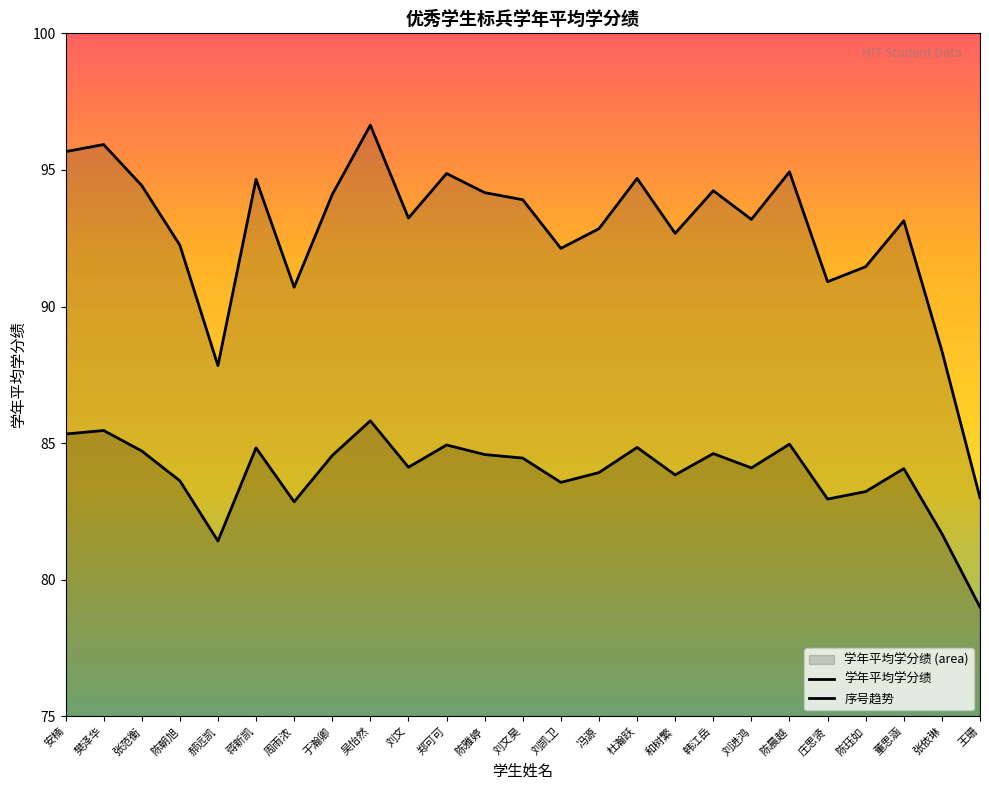

What is the label of the 1st point from the left?

安楠